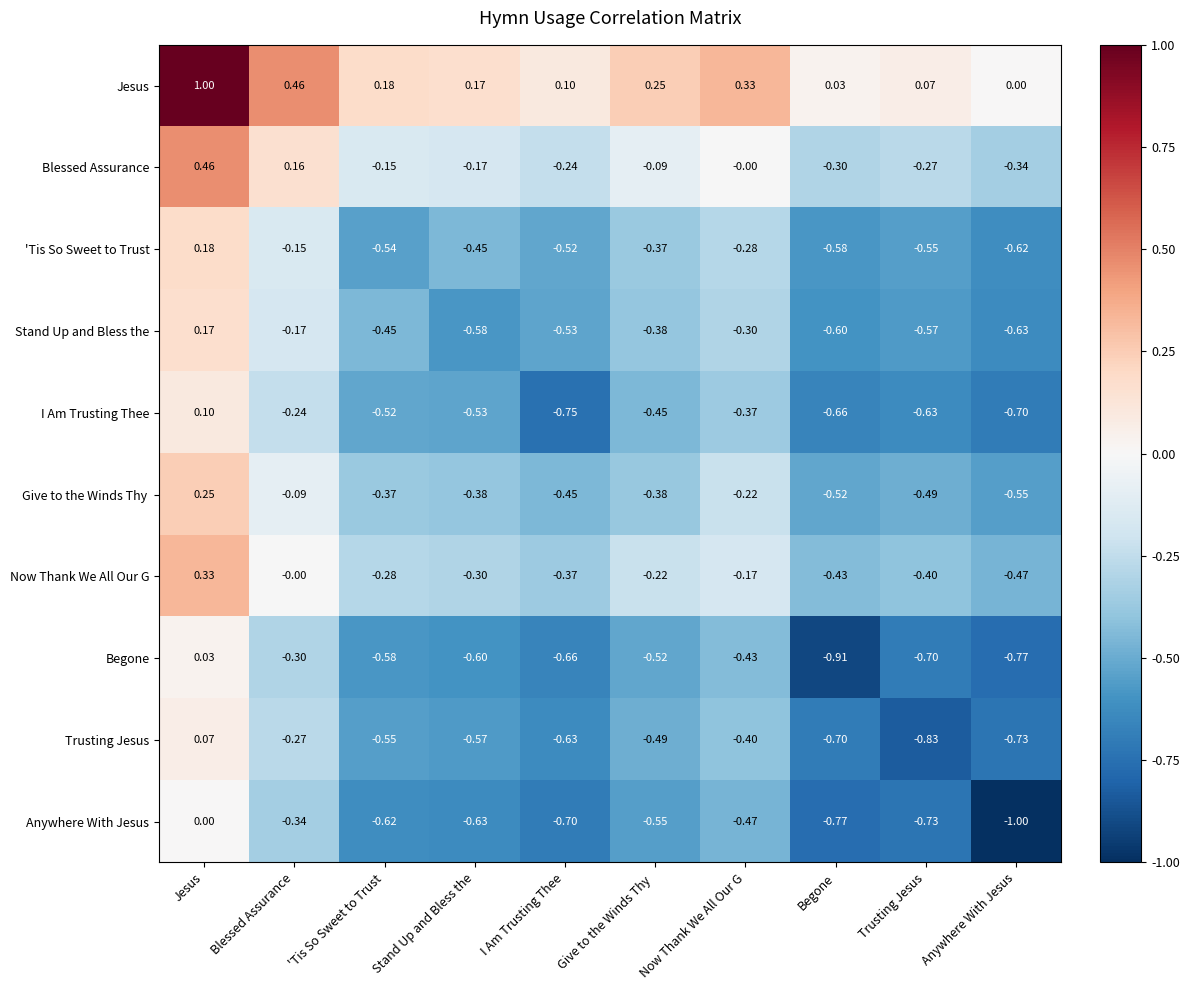

Between Jesus and 'Tis So Sweet to Trust, which series saw the biggest shift?

Jesus